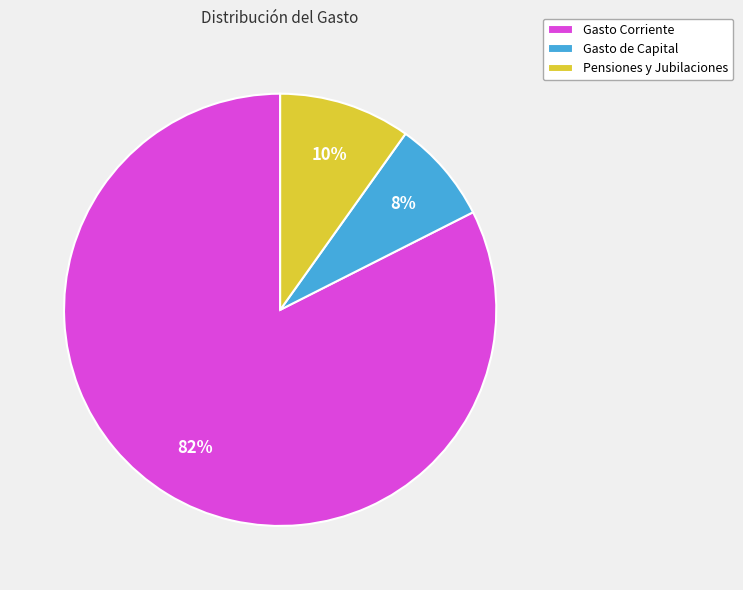

To the nearest percent, what is the average slice percentage?

33%